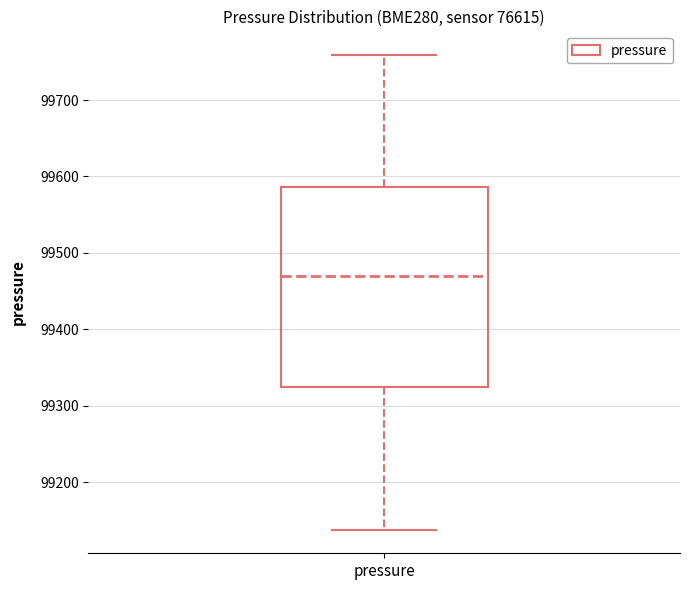

Where does the lower whisker of the box for pressure end on the y-axis? The values are not printed on the chart, so give them approximately, as read against the axis.

99140